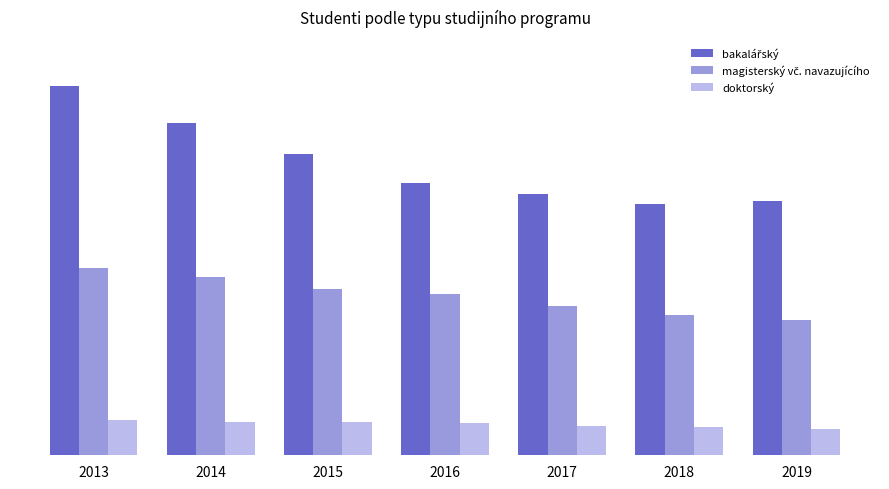

Are the bars horizontal?

No